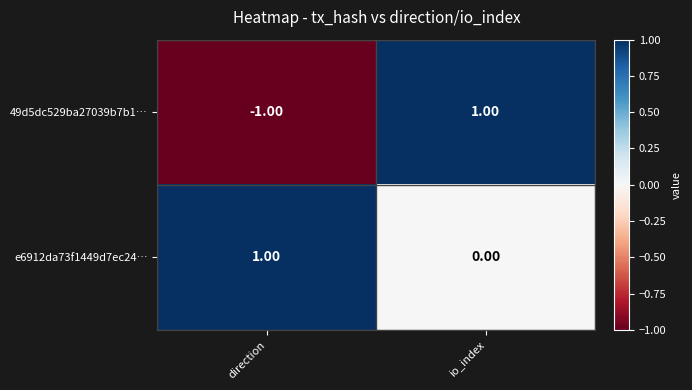

At how many categories does at least one series exceed 0?

2